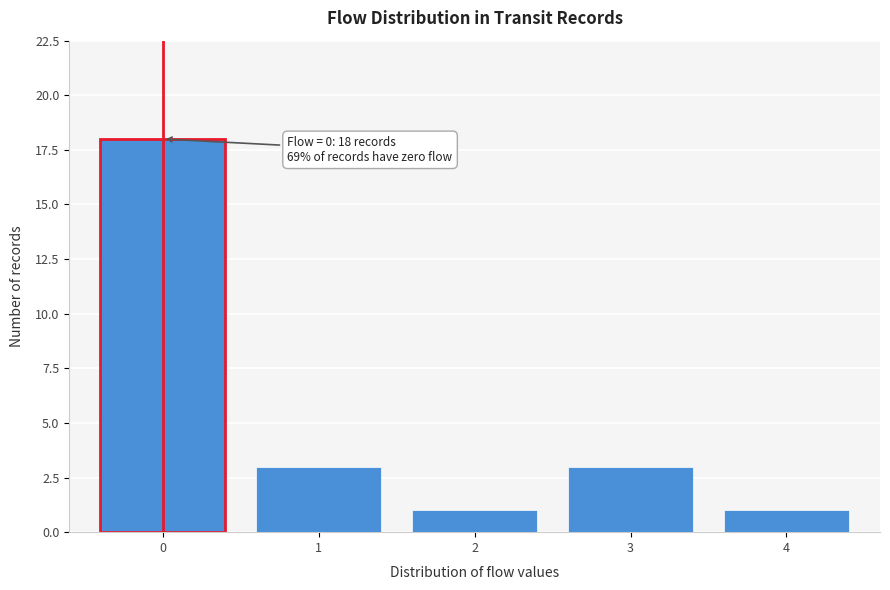

Which range on the x-axis has the tallest bar?

-0.5 to 0.5